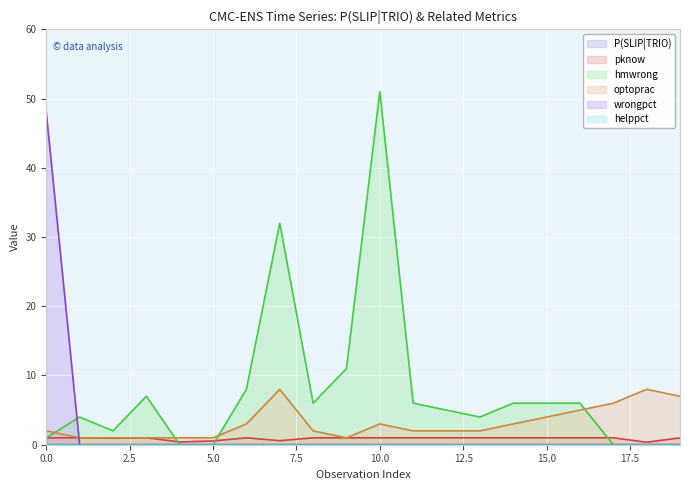

Between 17 and 6, which is larger?

17